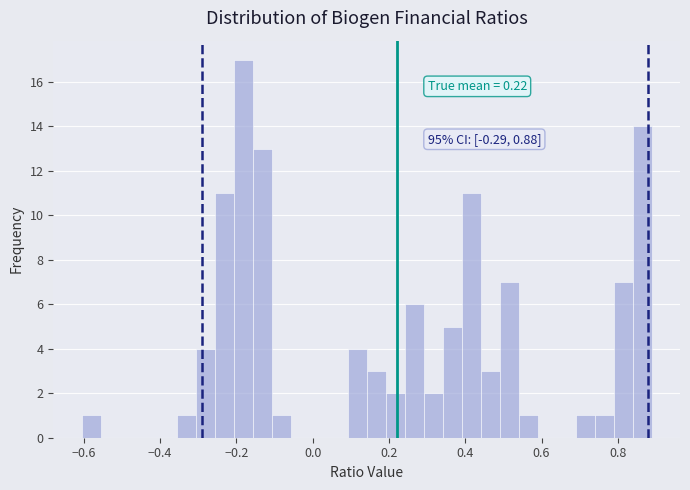

Read against the x-axis, roughly where is the centre of the tallest bar?

-0.18